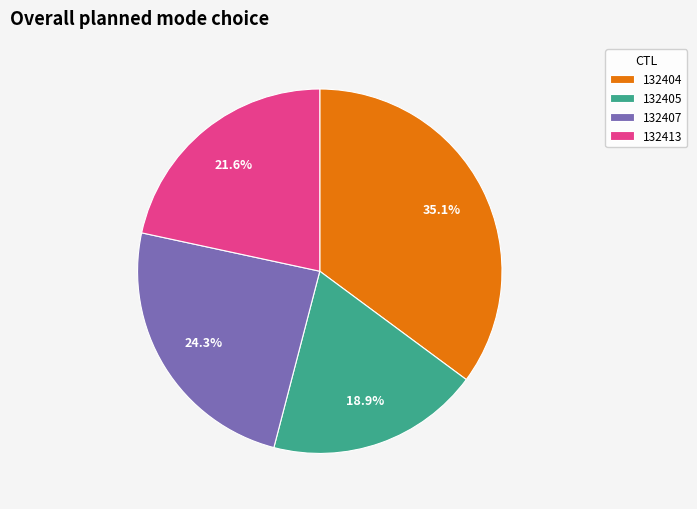

Count the number of slices in the pie.

4